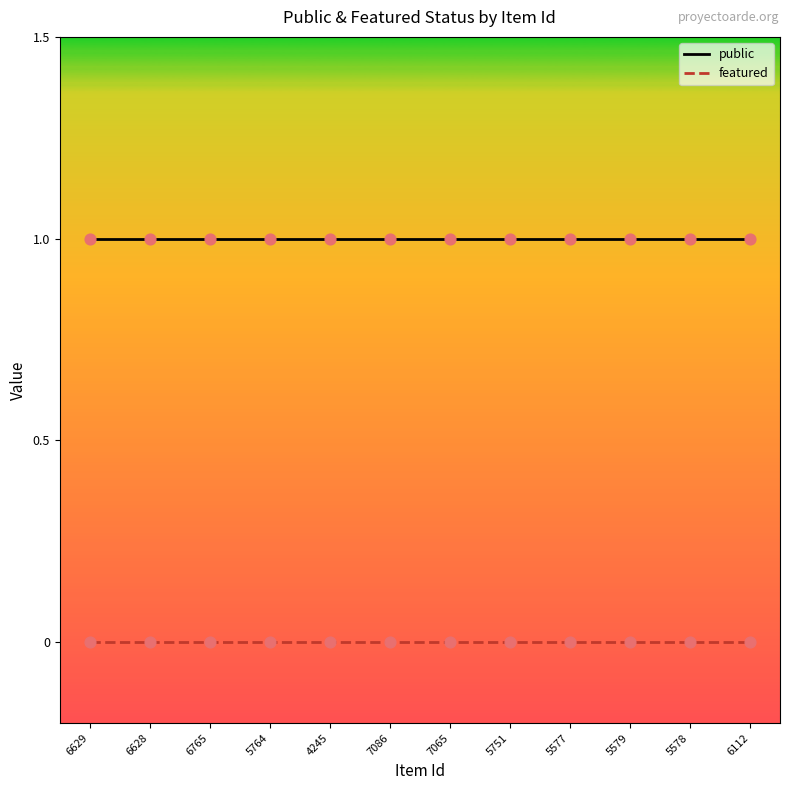

At how many categories does at least one series exceed 0?

12